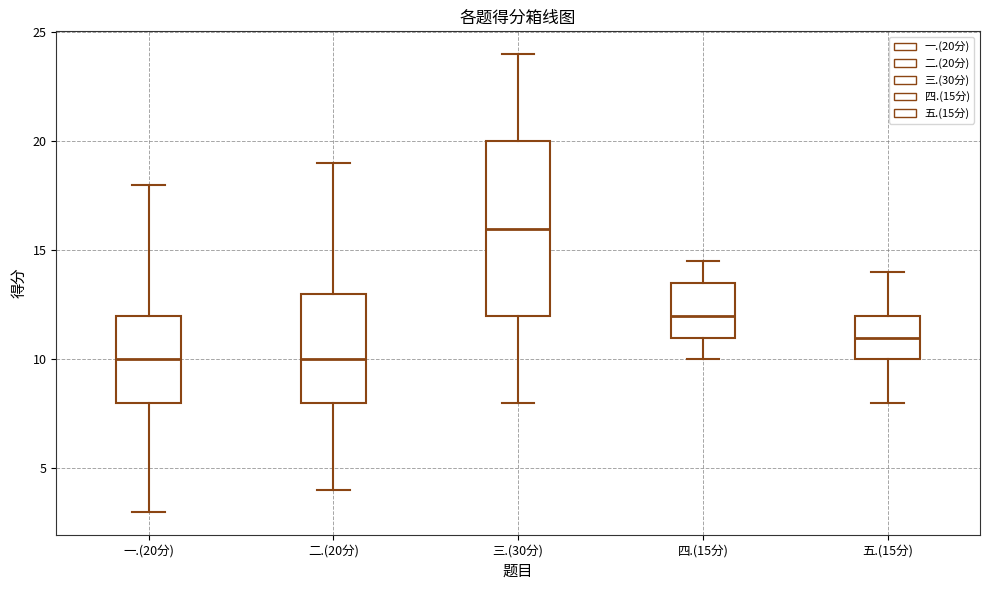

Reading left to right, read every box against the y-axis: the position of its median line, the range the box covers, and the ends of its whiskers. The values are not printed on the chart, so give them approximately, as read against the axis.

一.(20分): median 10.0, box 8.0 to 12.0, whiskers 3.0 to 18.0
二.(20分): median 10.0, box 8.0 to 13.0, whiskers 4.0 to 19.0
三.(30分): median 16.0, box 12.0 to 20.0, whiskers 8.0 to 24.0
四.(15分): median 12.0, box 11.0 to 13.5, whiskers 10.0 to 14.5
五.(15分): median 11.0, box 10.0 to 12.0, whiskers 8.0 to 14.0